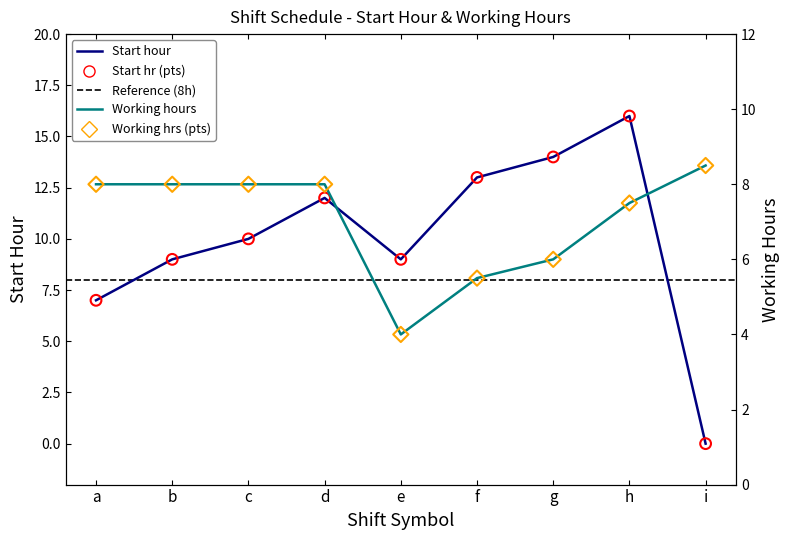

Which series reaches the maximum Y coordinate?

Start hour